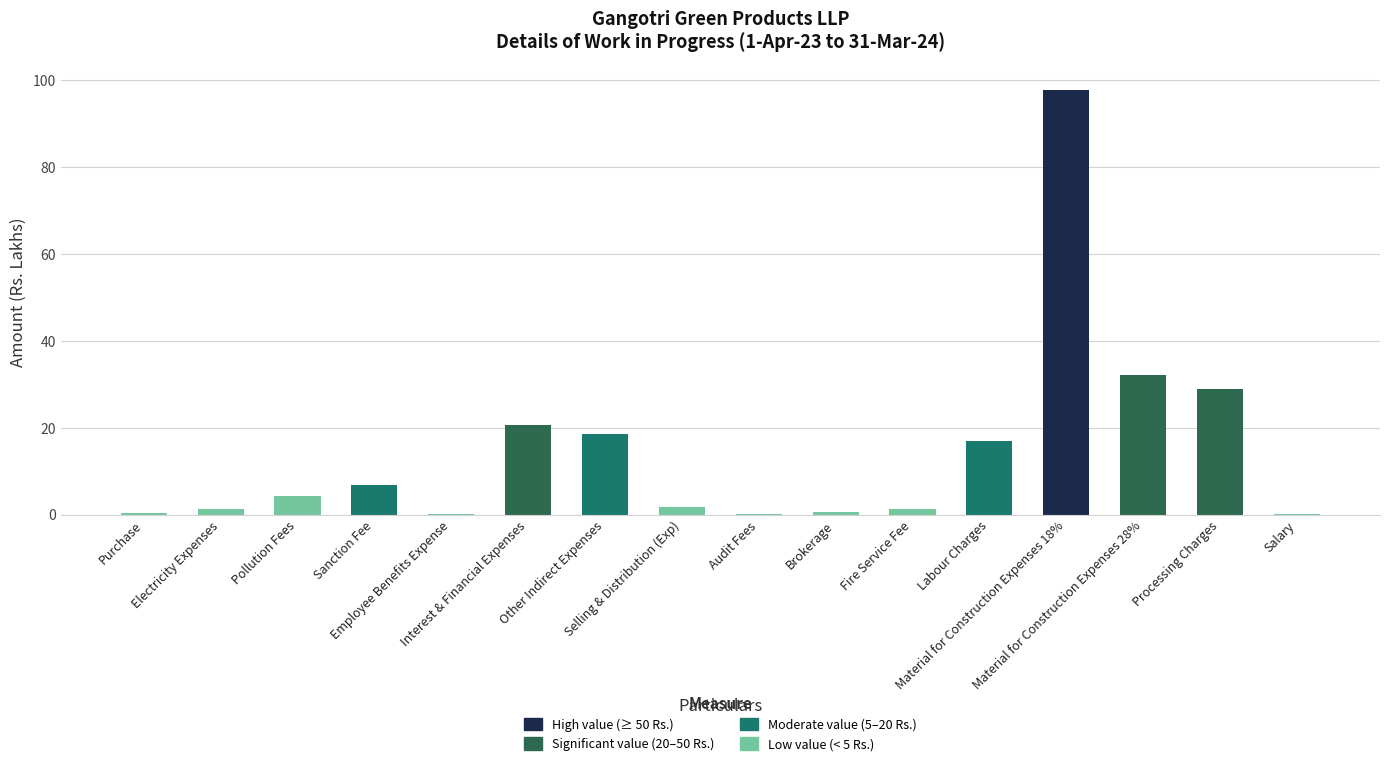

What is the greatest value displayed?

97.7